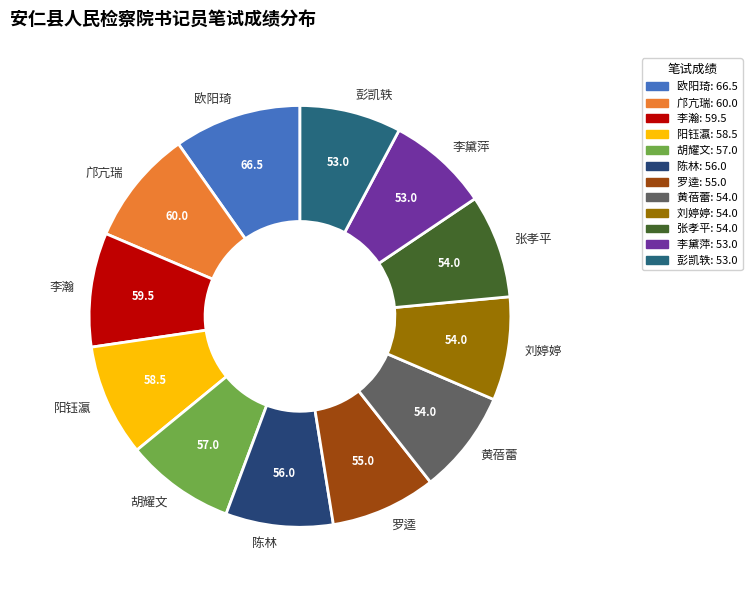

Is it true that 黄蓓蕾 is 8% of the pie?

True